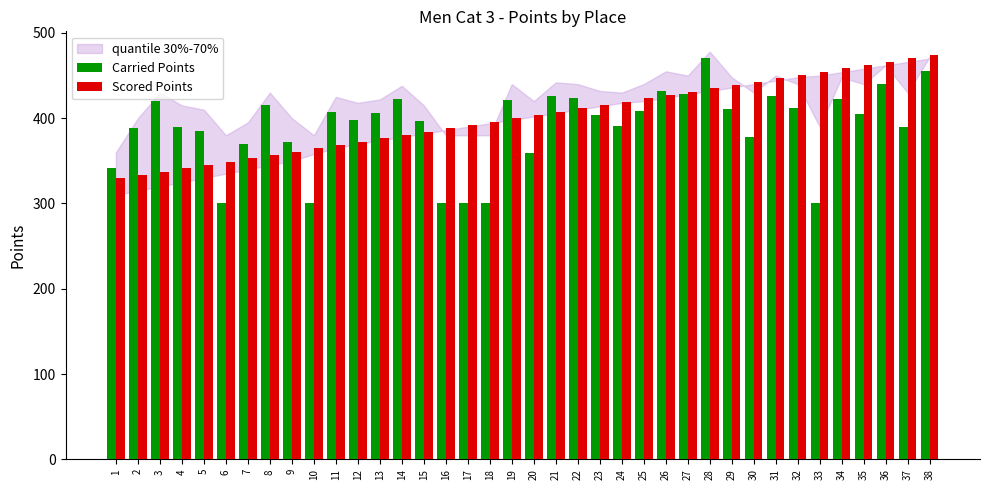

At which label does Carried Points first exceed 404?

3